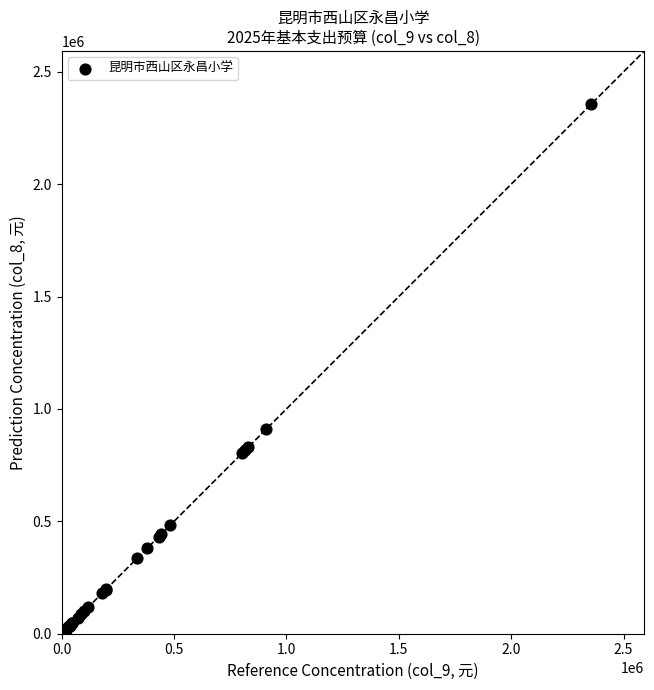

What Y value in the scatter plot is closest to 1180464?

909696.0